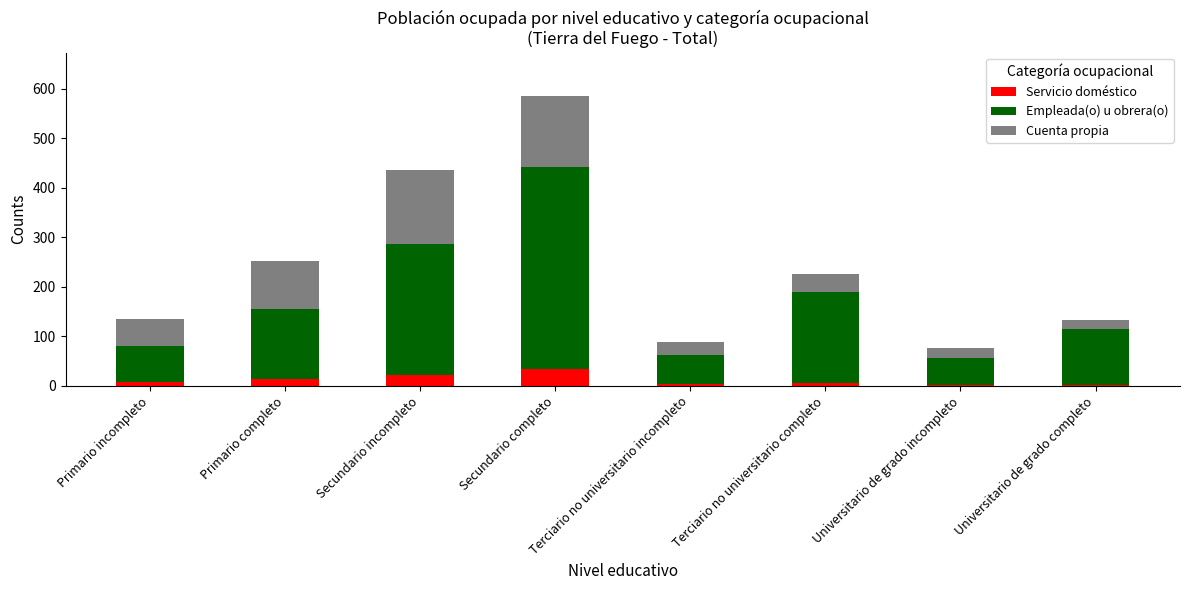

At which category is the sum across all series the highest?

Secundario completo